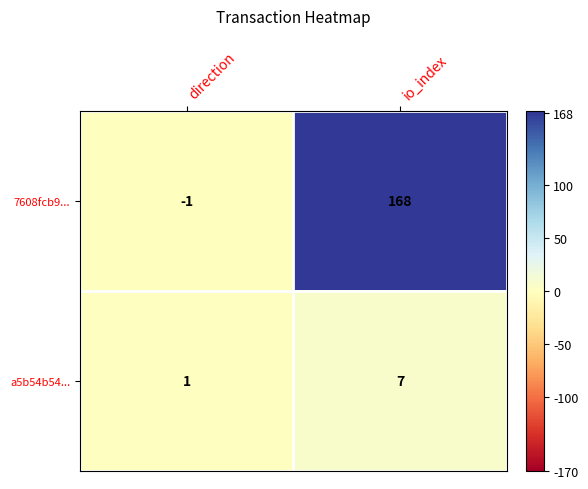

Count the number of data series in this chart.

2